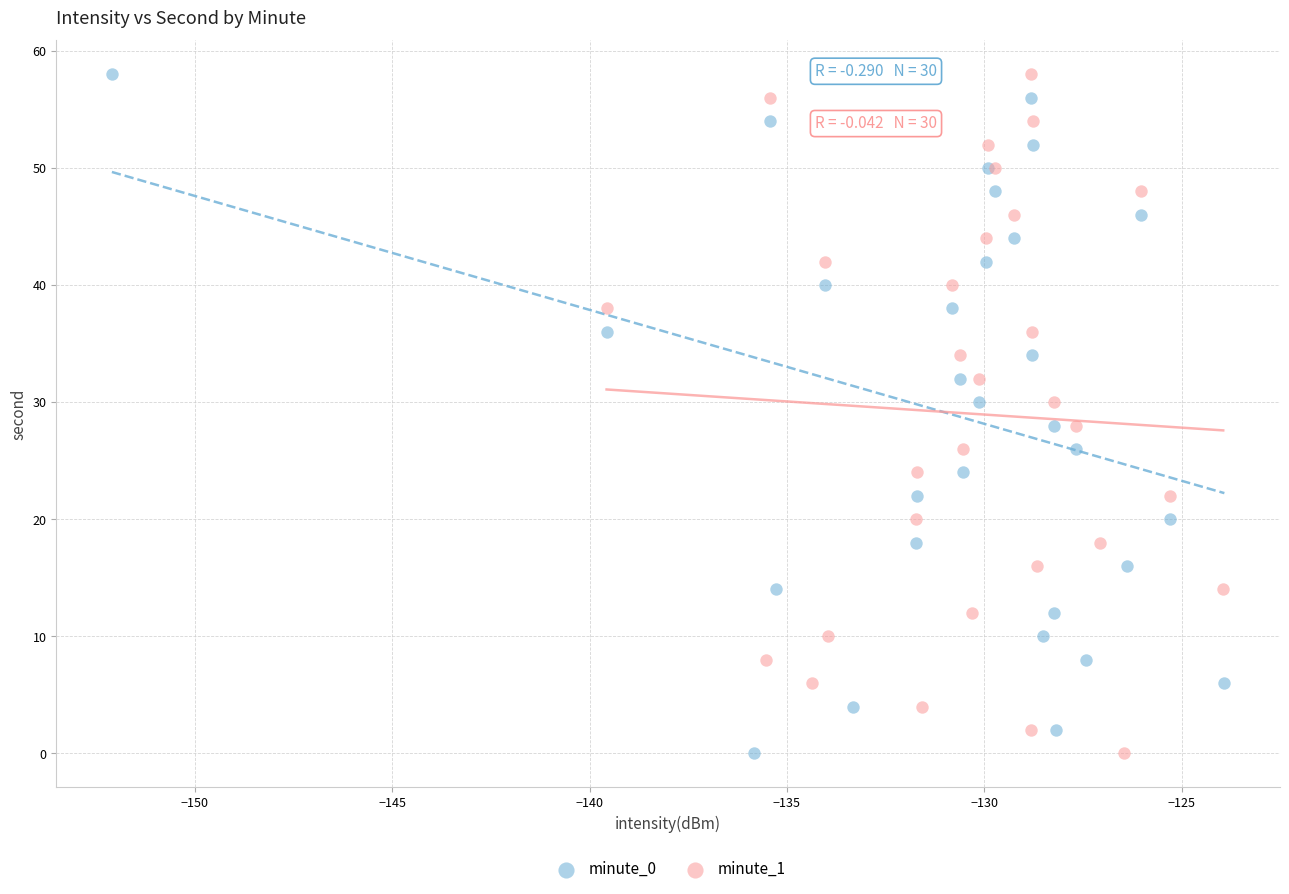

What are all the series names shown in the legend?

minute_0, minute_1